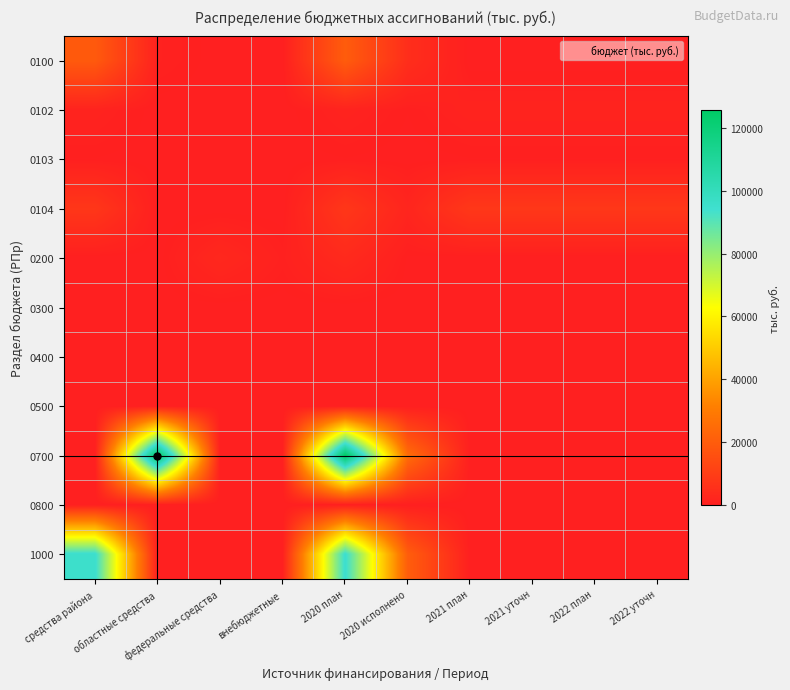

What is the greatest value displayed?

125558.1